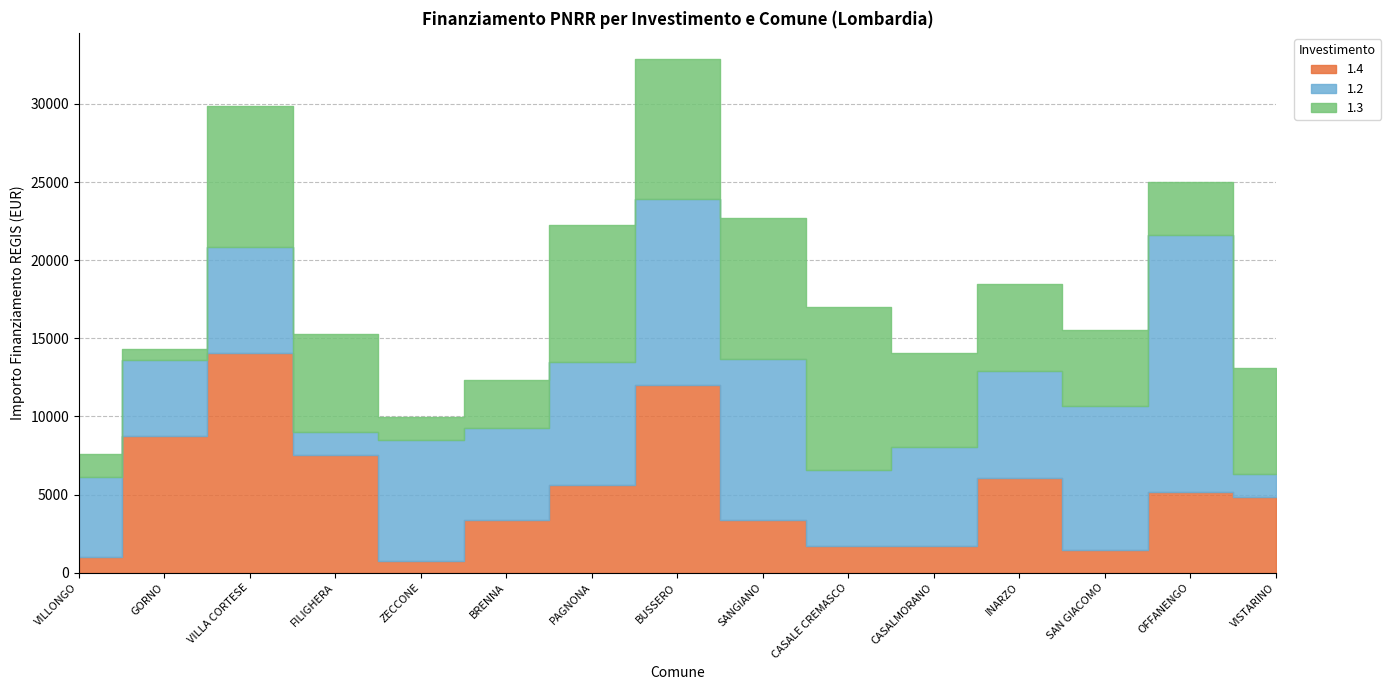

Which series has the largest range (max minus min)?

1.2